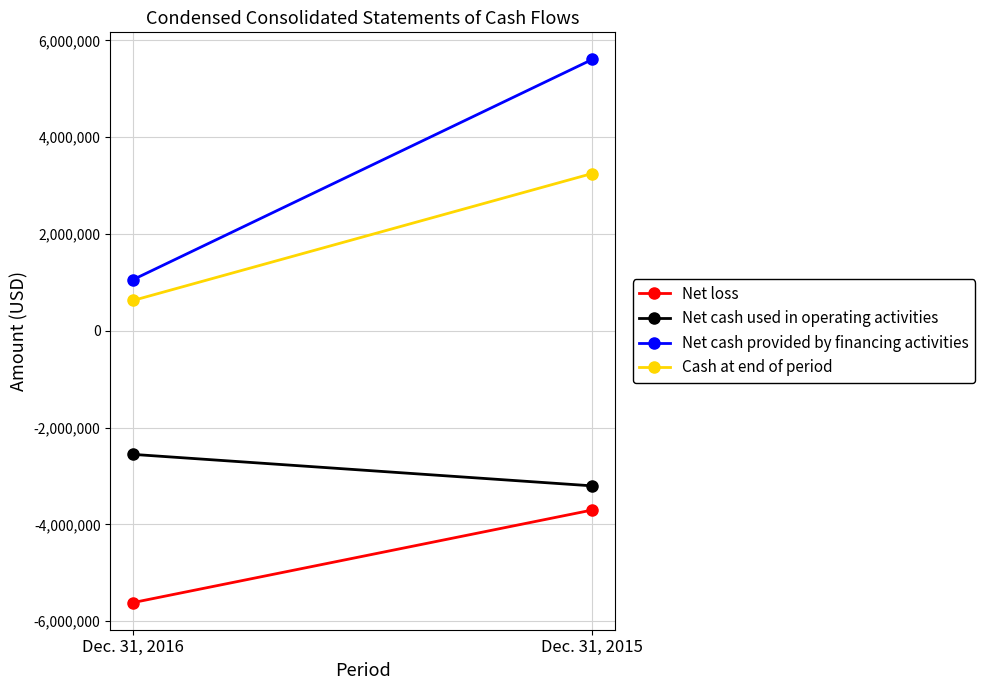

Which label corresponds to the largest value in the chart?

Dec. 31, 2015